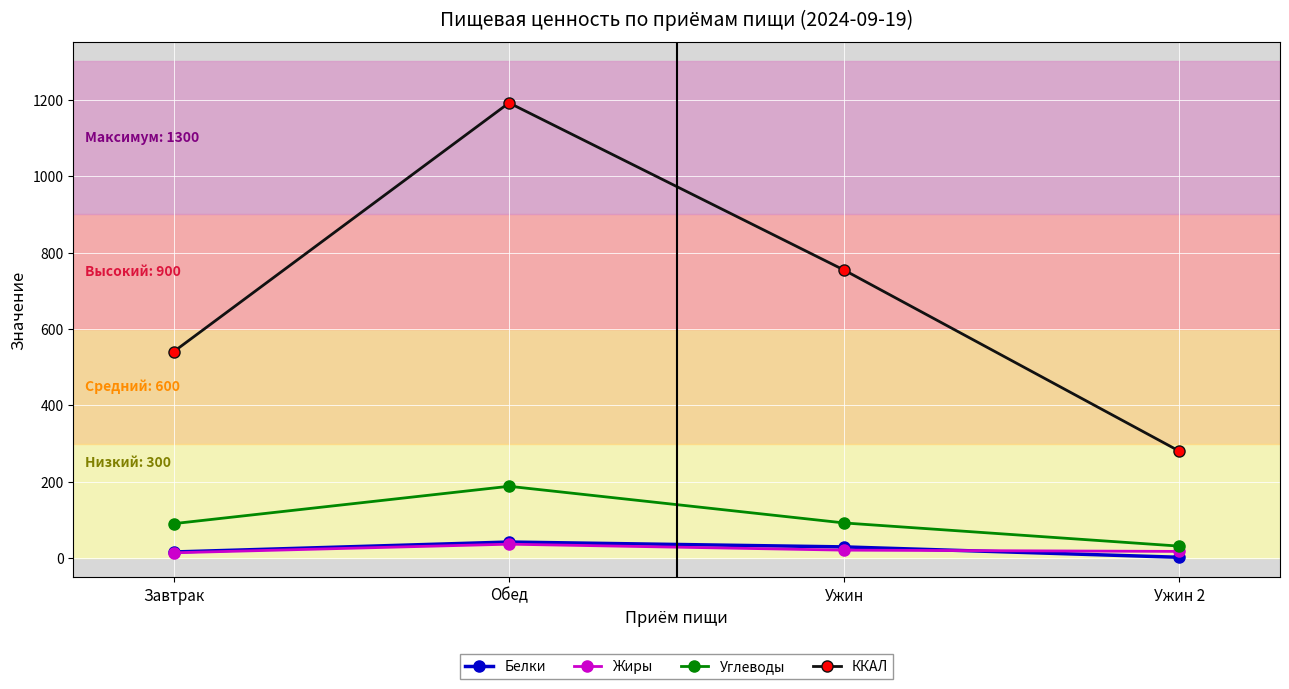

True or false: ККАЛ and Жиры intersect in this chart.

False